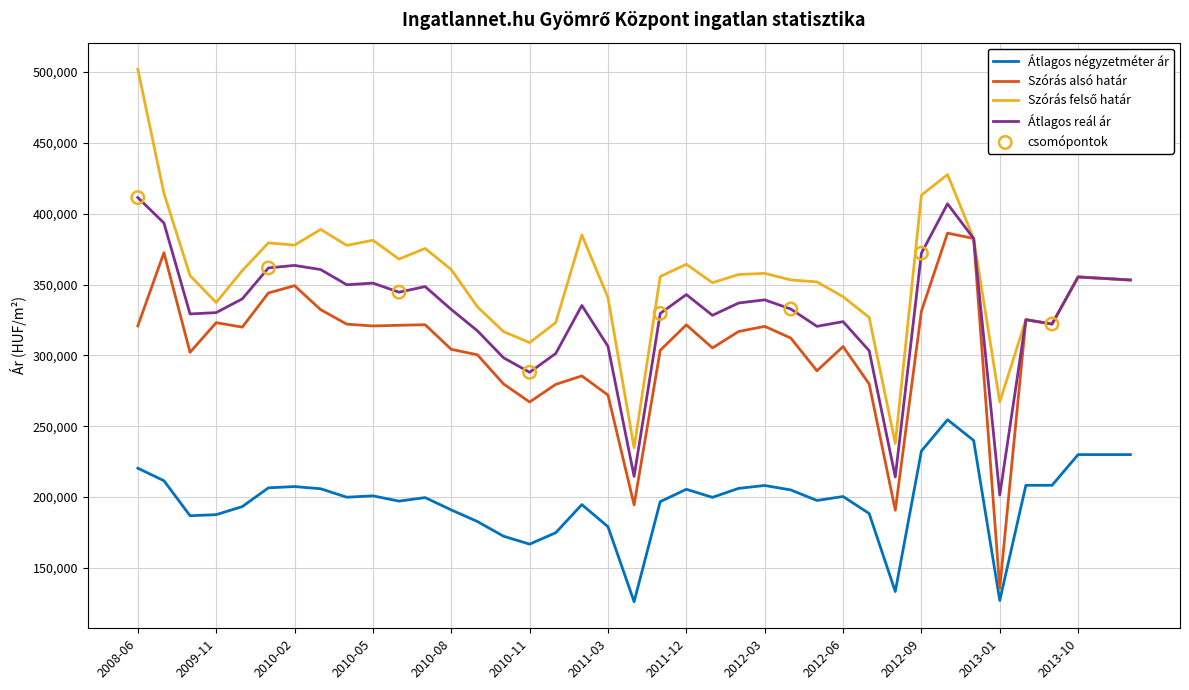

True or false: Átlagos reál ár and Átlagos négyzetméter ár intersect in this chart.

False